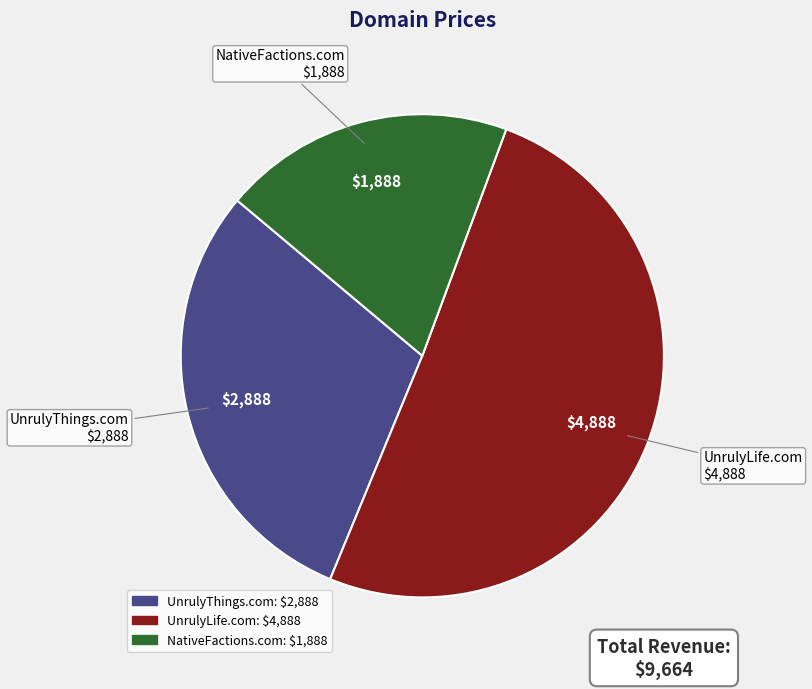

What is the majority slice?

UnrulyLife.com